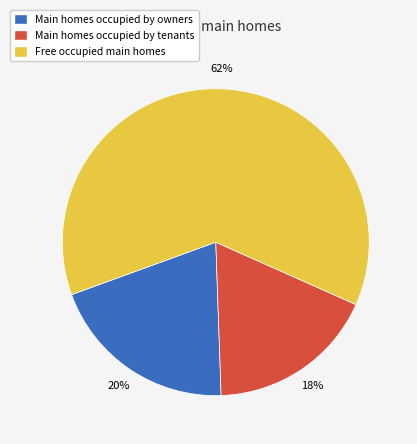

Do Free occupied main homes and Main homes occupied by owners together represent more than half of the pie?

Yes